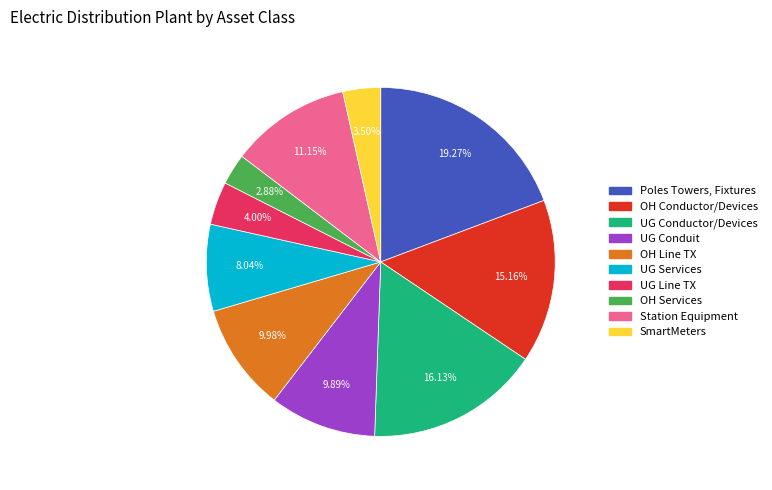

To the nearest percent, what portion does OH Services represent?

3%